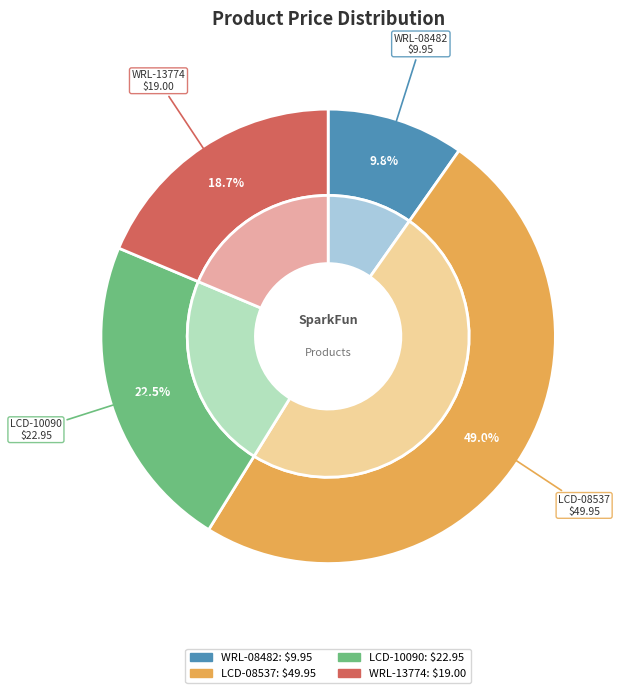

Is the sum of Serial Miniature OLED
Module - 1.5"
(LCD-08537) and FM Radio Transmitter
Breakout- NS73M
(WRL-08482) greater than half?

Yes